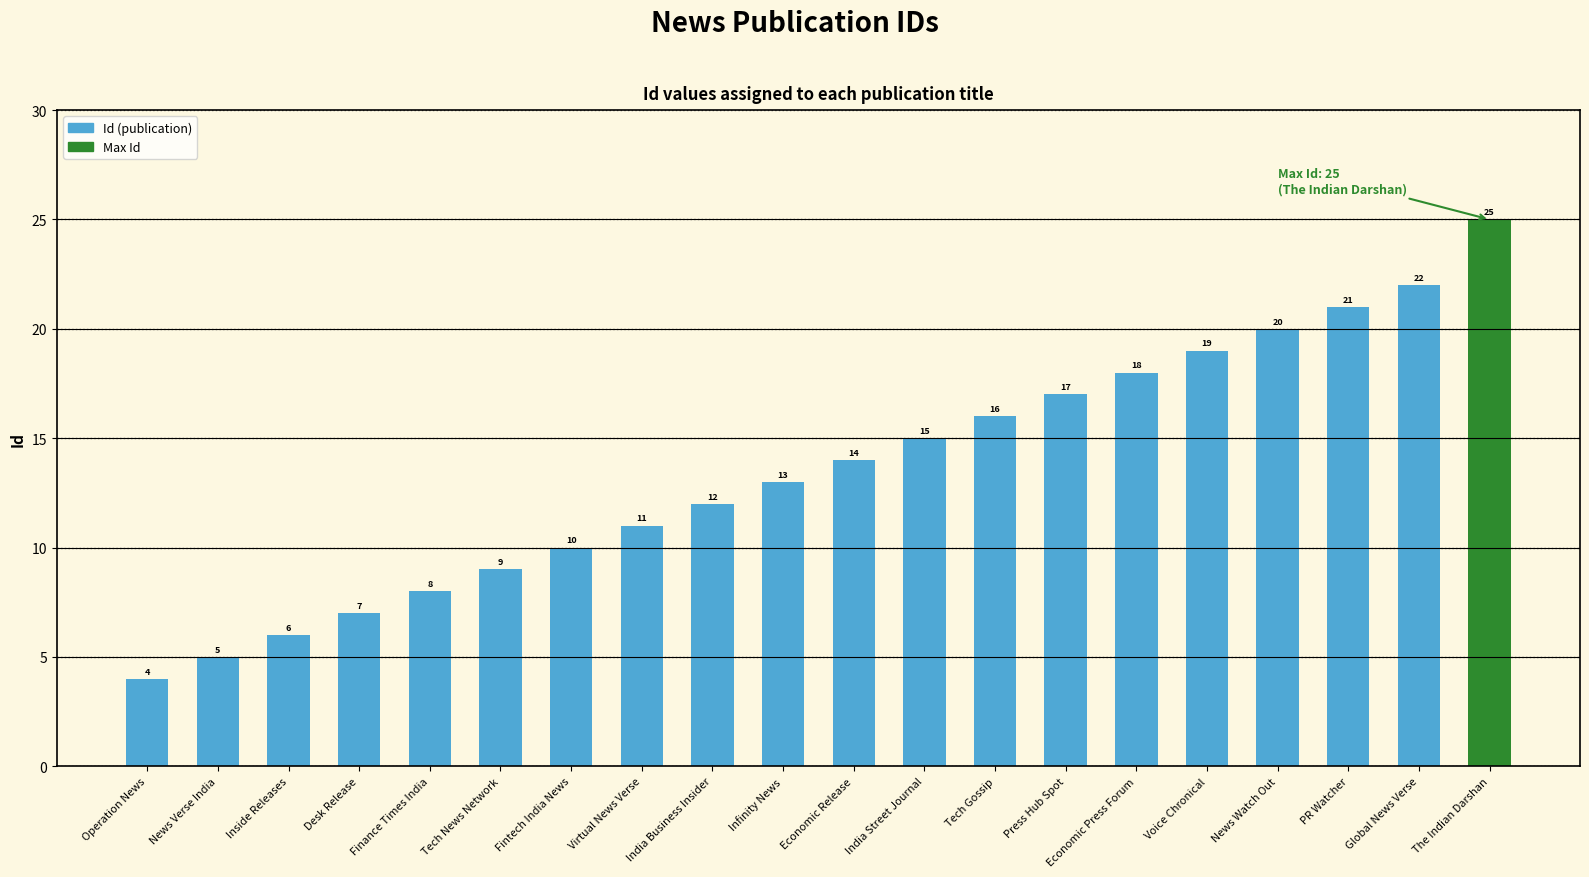

Reading left to right, list all the values displayed in this chart.

4	5	6	7	8	9	10	11	12	13	14	15	16	17	18	19	20	21	22	25